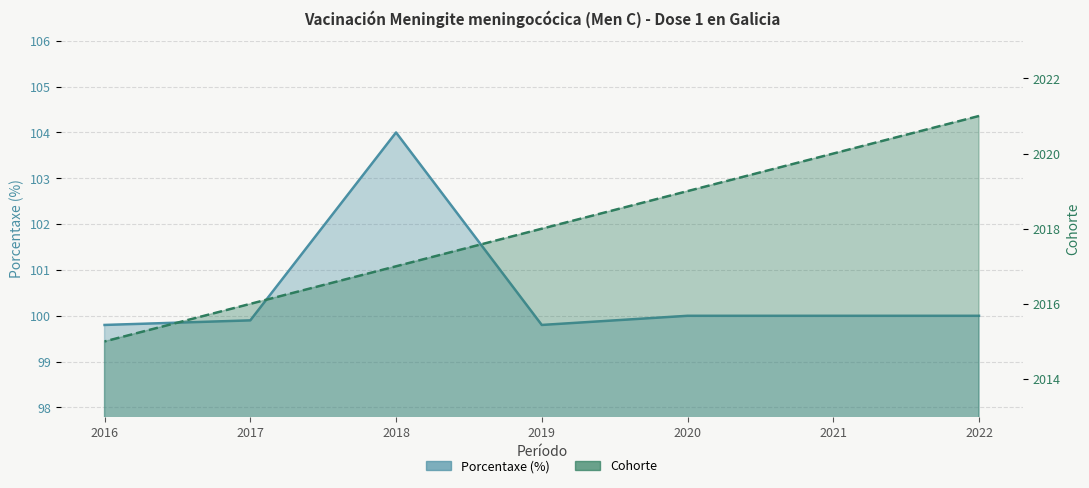

True or false: Porcentaxe (%) and Cohorte intersect in this chart.

False